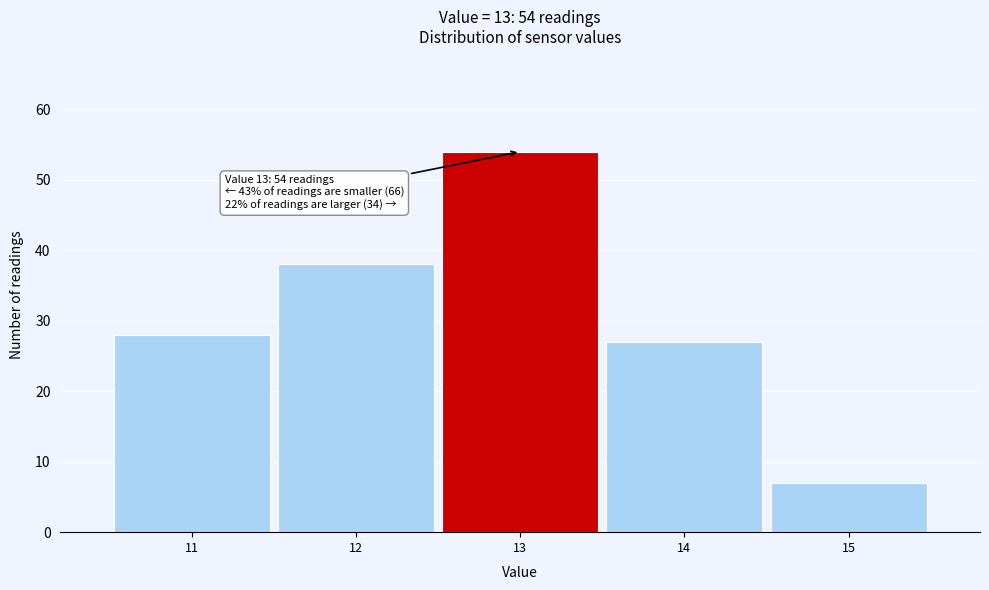

Which range on the x-axis has the tallest bar?

12.5 to 13.5